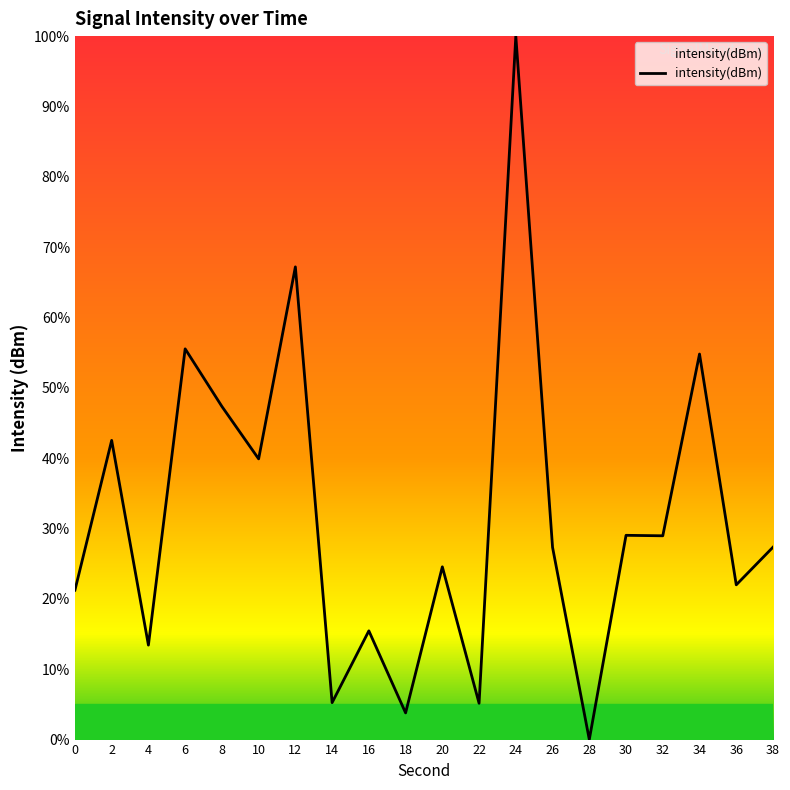

What is the sum of the values at 22 and 0?

26.4